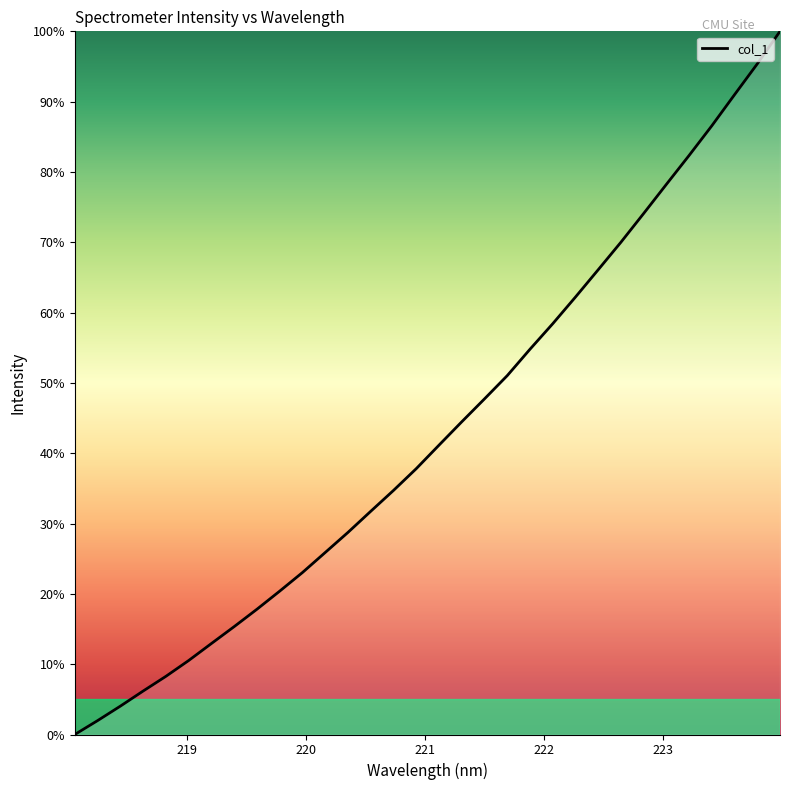

What is the difference between the maximum and minimum values?

100.0